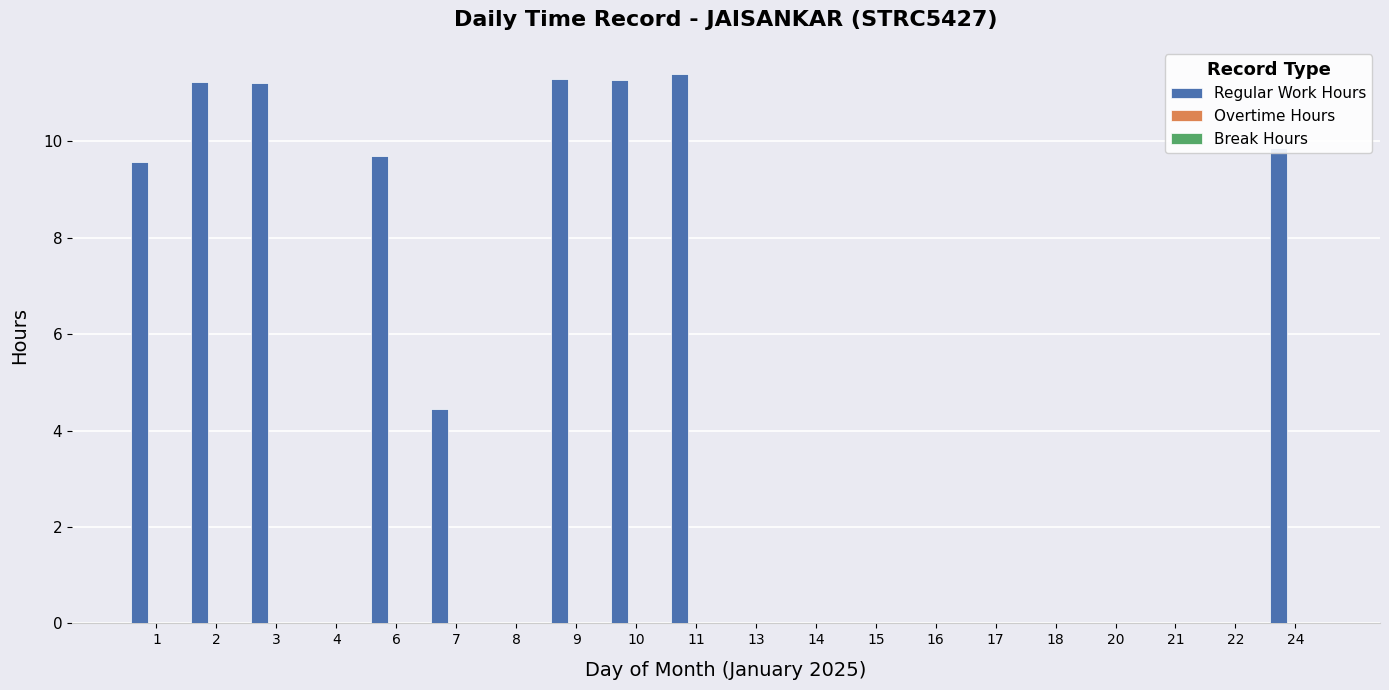

What is the total value across all series at 24?

9.9